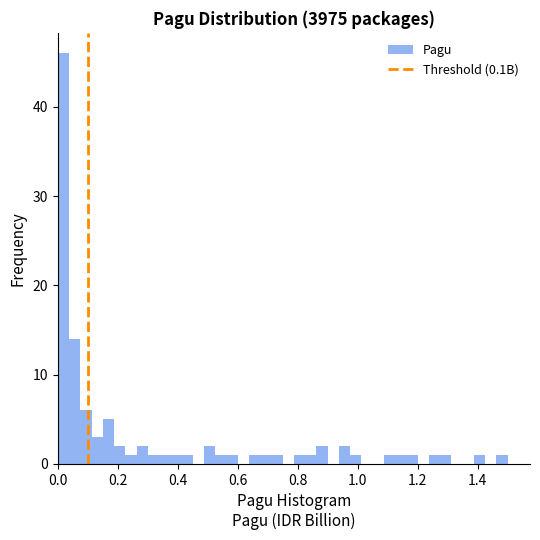

Read against the x-axis, roughly where is the centre of the tallest bar?

0.02